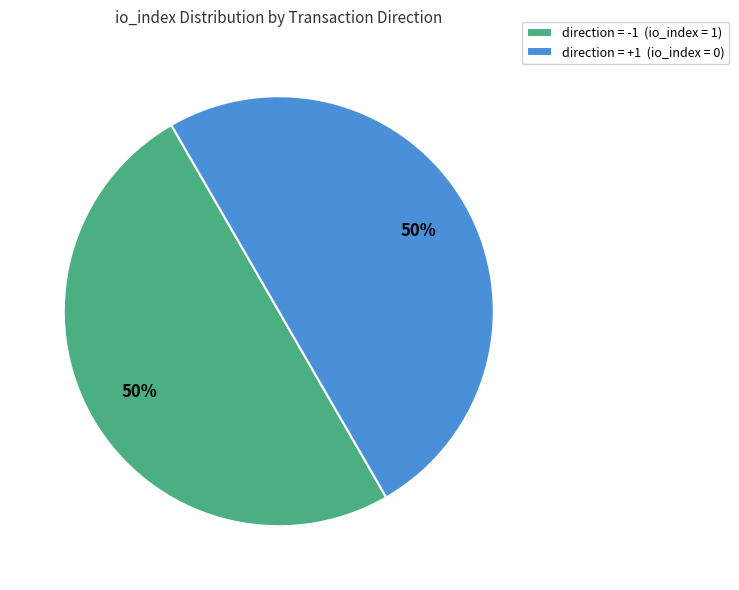

How many slices are in this pie chart?

2